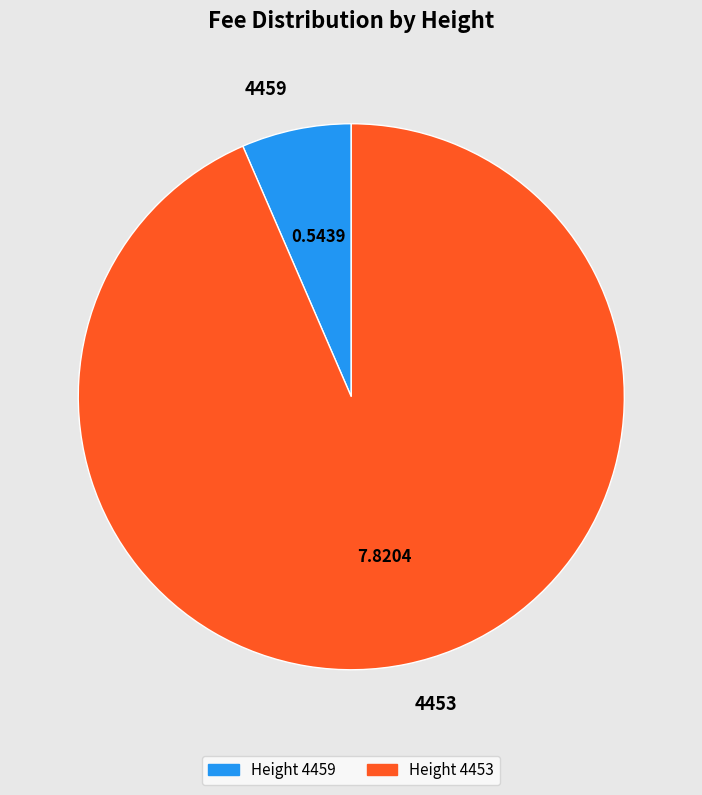

How many slices are in this pie chart?

2